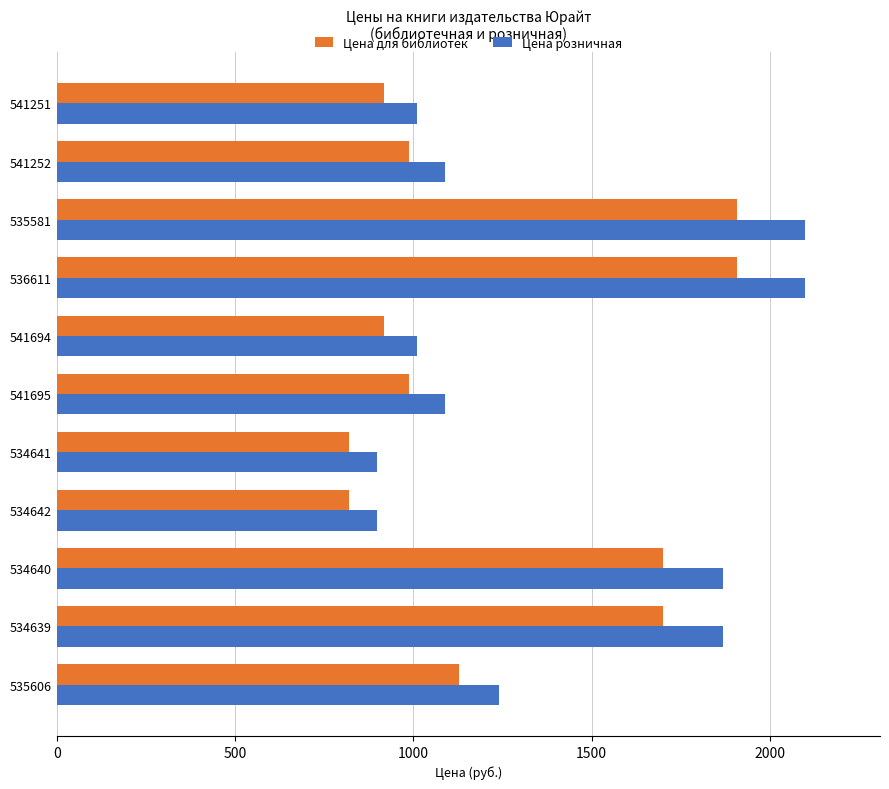

List the series in order of their overall mean, lowest first.

Цена для библиотек, Цена розничная